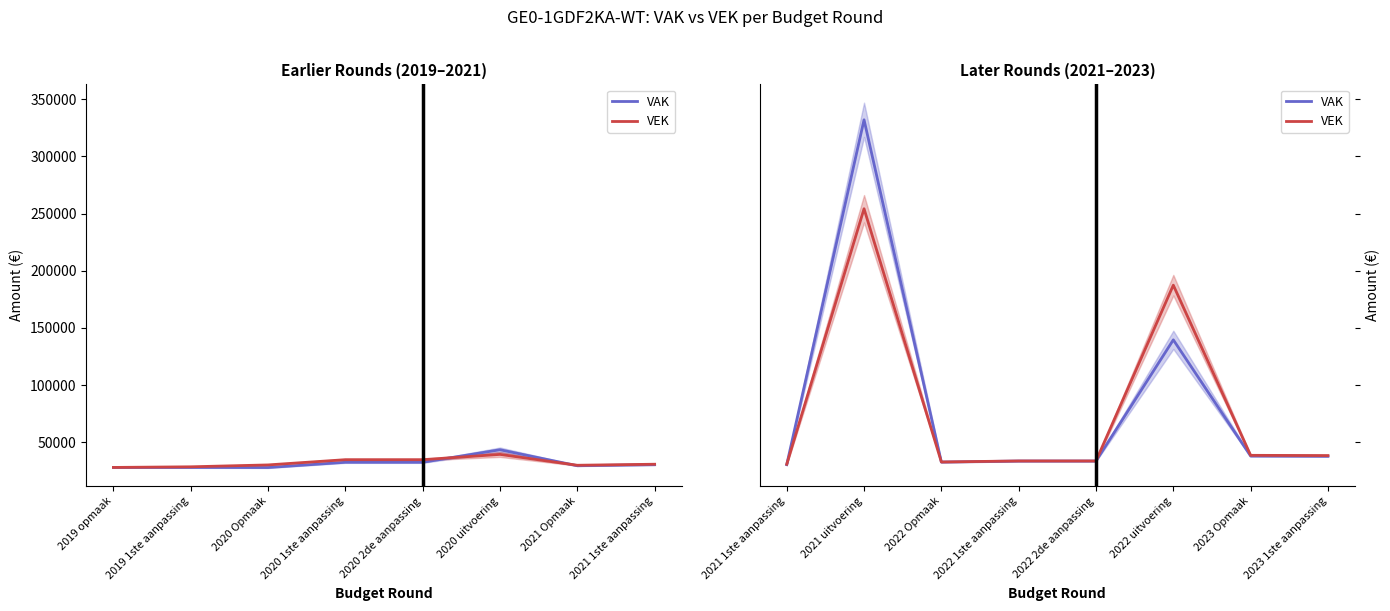

What is the label of the 1st point from the left?

2021 1ste aanpassing